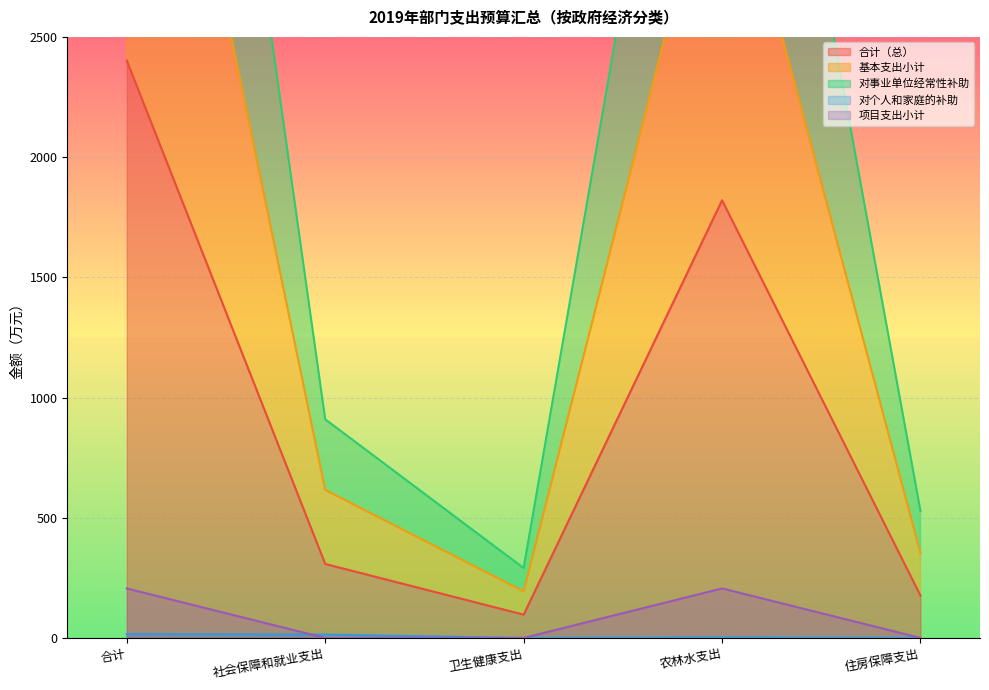

What is the difference between the 合计（总） values at 住房保障支出 and 社会保障和就业支出?

131.6